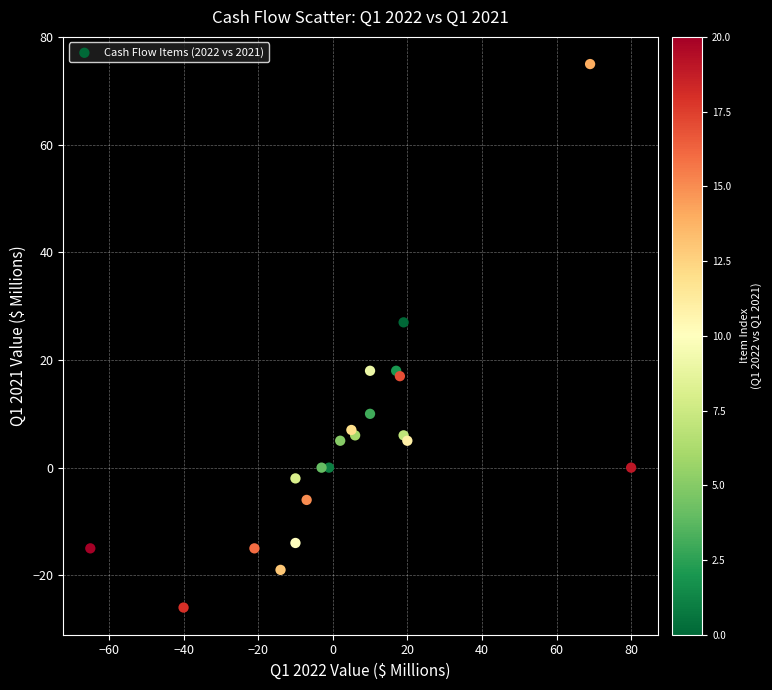

What Y value in the scatter plot is closest to 24?

27